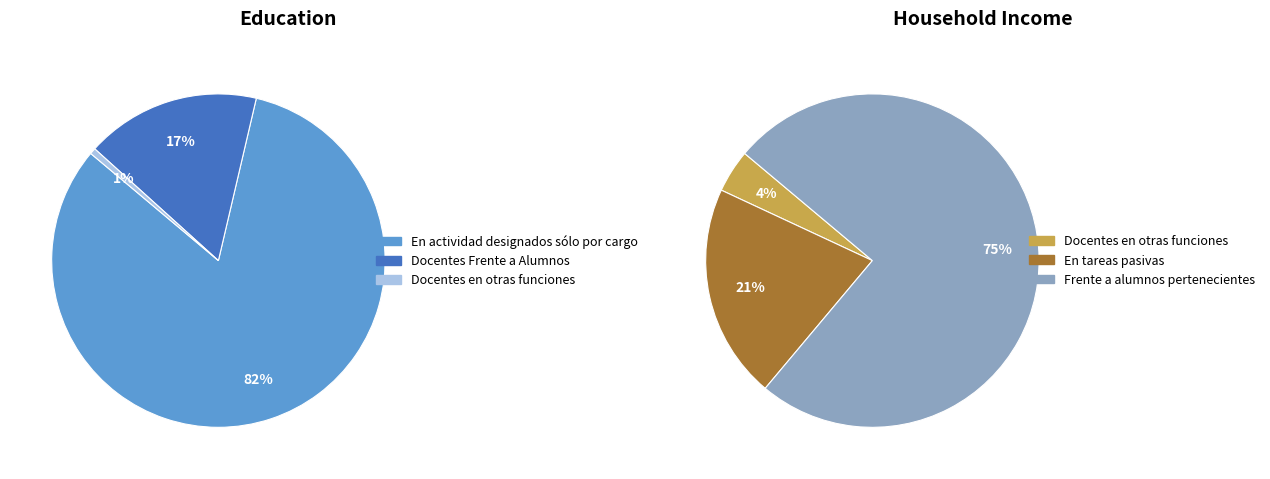

Which has a higher value, 35 or Docentes Frente a Alumnos?

35